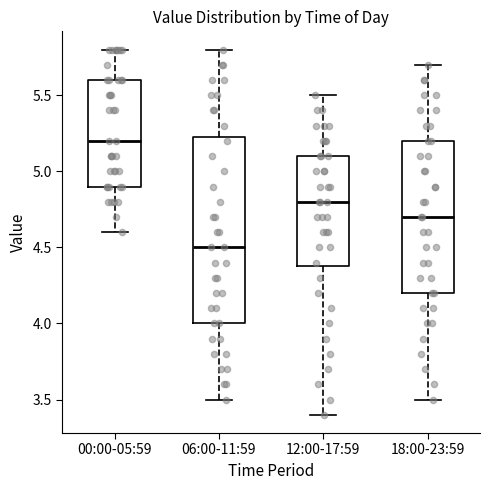

Which box has the highest median line?

00:00-05:59